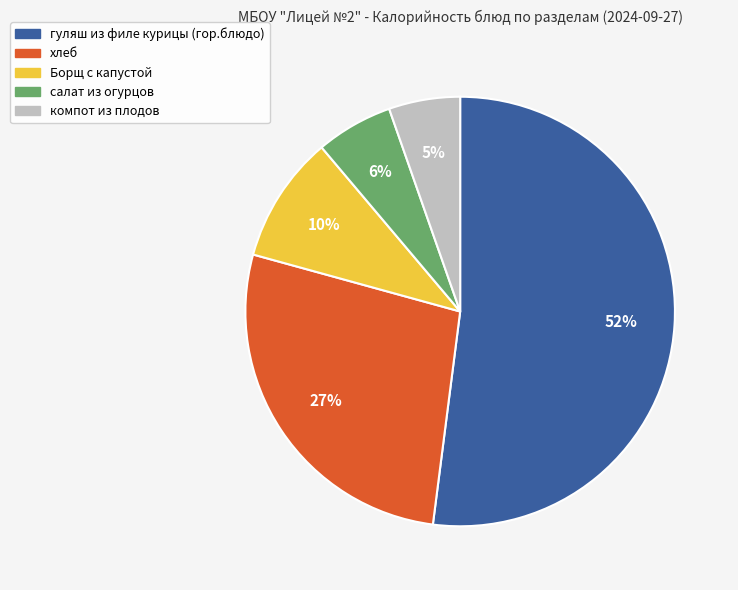

Between компот из плодов and хлеб, which is larger?

хлеб